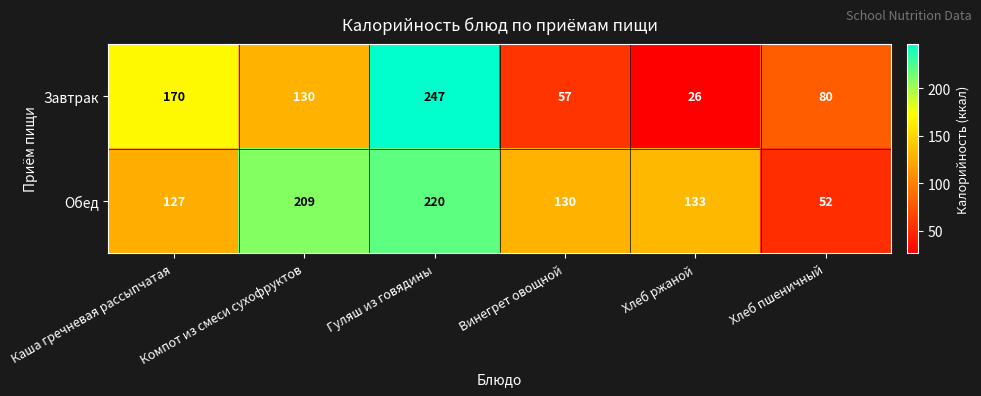

The value of Обед at Хлеб ржаной is 133. True or false?

True